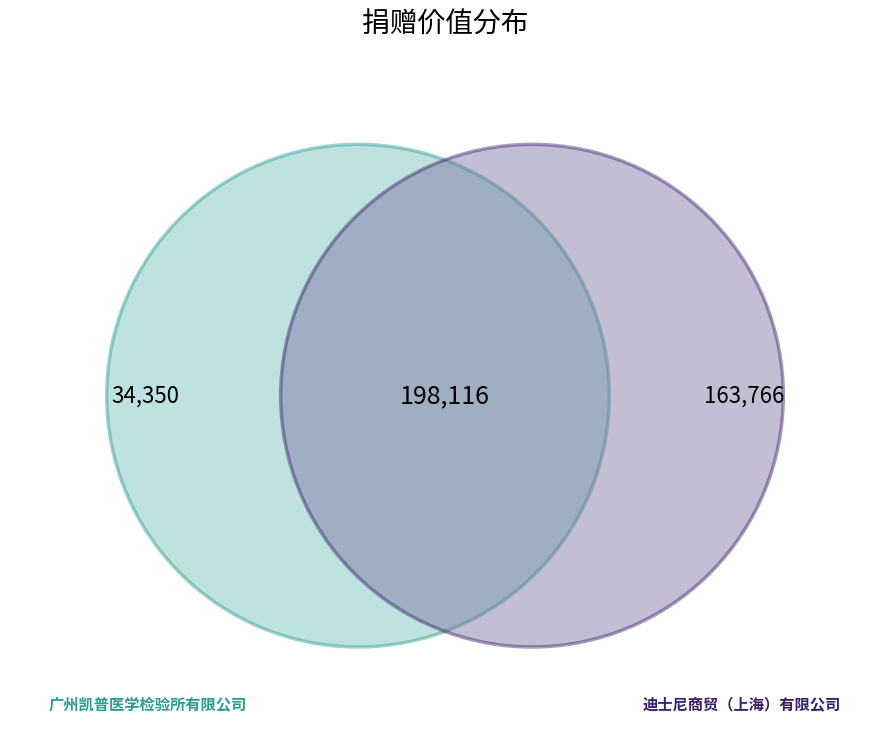

What is the change in value from 广州凯普医学检验所有限公司 to 迪士尼商贸（上海）有限公司?

+129416.1